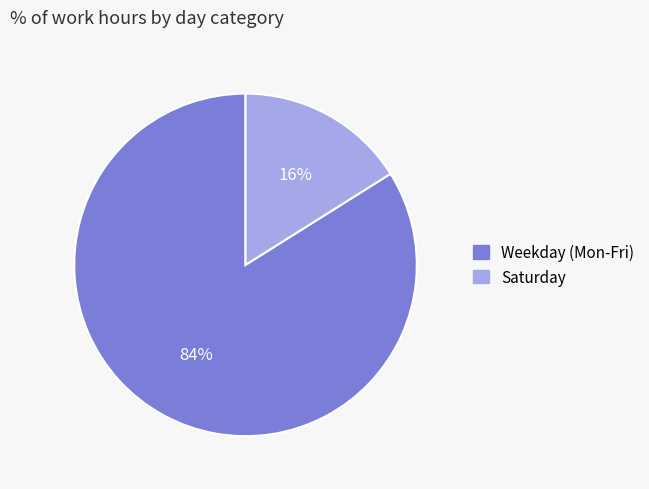

Do Weekday (Mon-Fri) and Saturday together represent more than half of the pie?

Yes